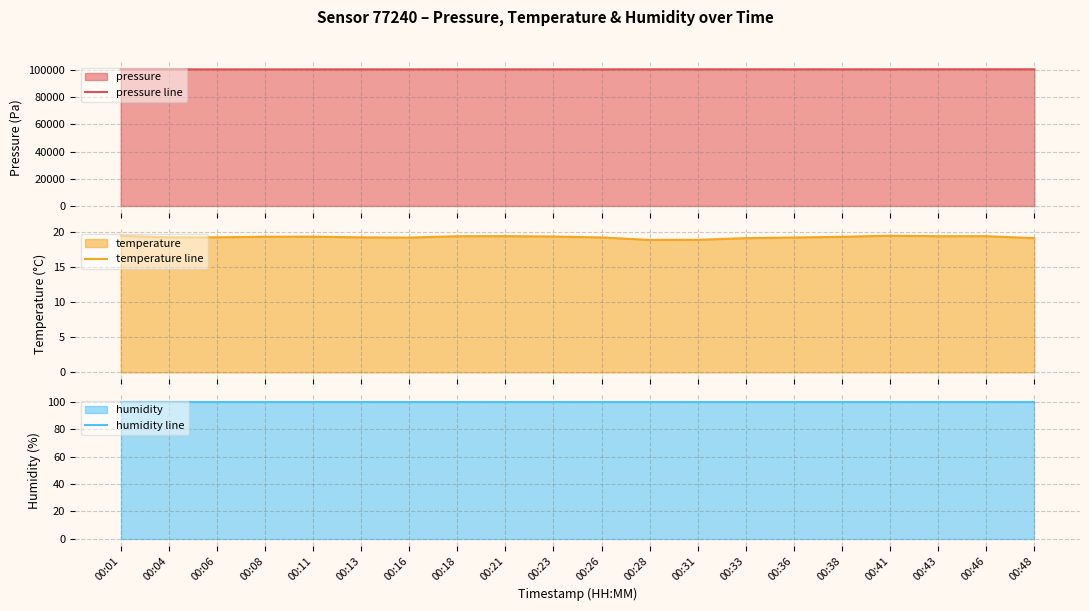

True or false: temperature line and humidity line cross at least once.

False